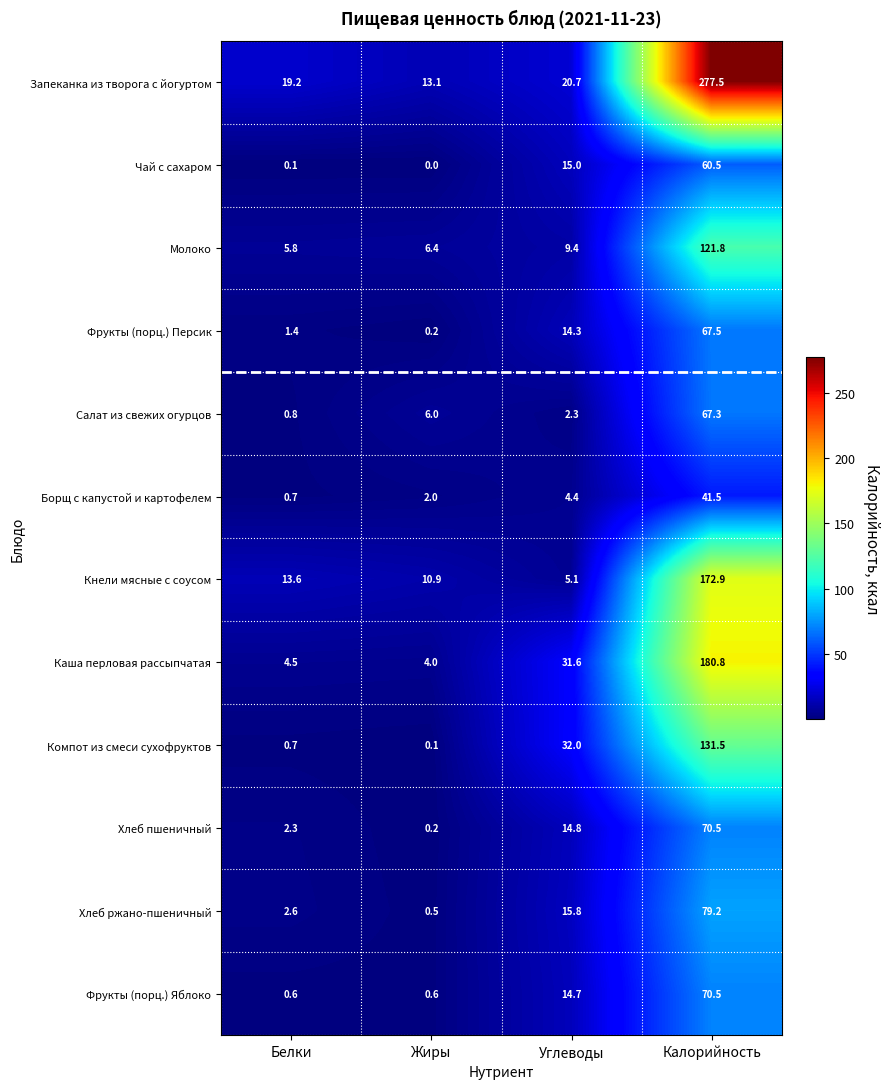

Is it true that Салат из свежих огурцов equals 30.8 at Калорийность?

False